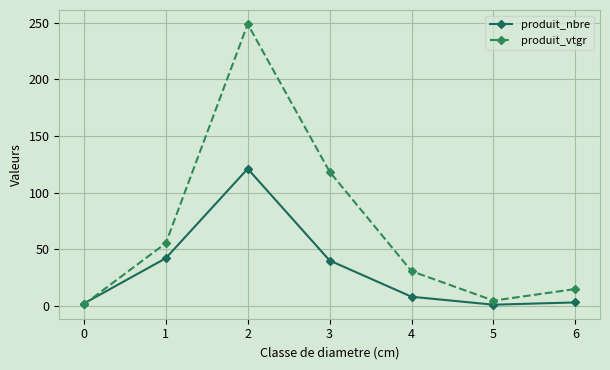

Is the value of produit_vtgr at 5 greater than the value of produit_nbre at 4?

No